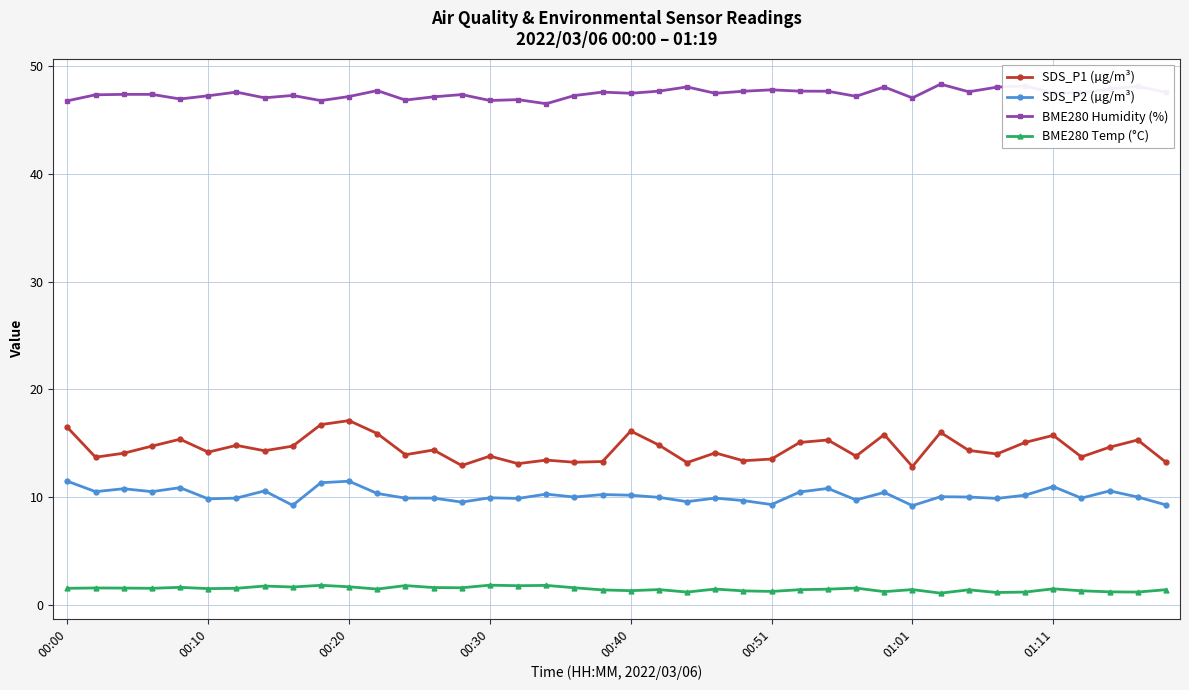

Rank the series by their maximum value, from lowest to highest.

BME280 Temp (°C), SDS_P2 (µg/m³), SDS_P1 (µg/m³), BME280 Humidity (%)